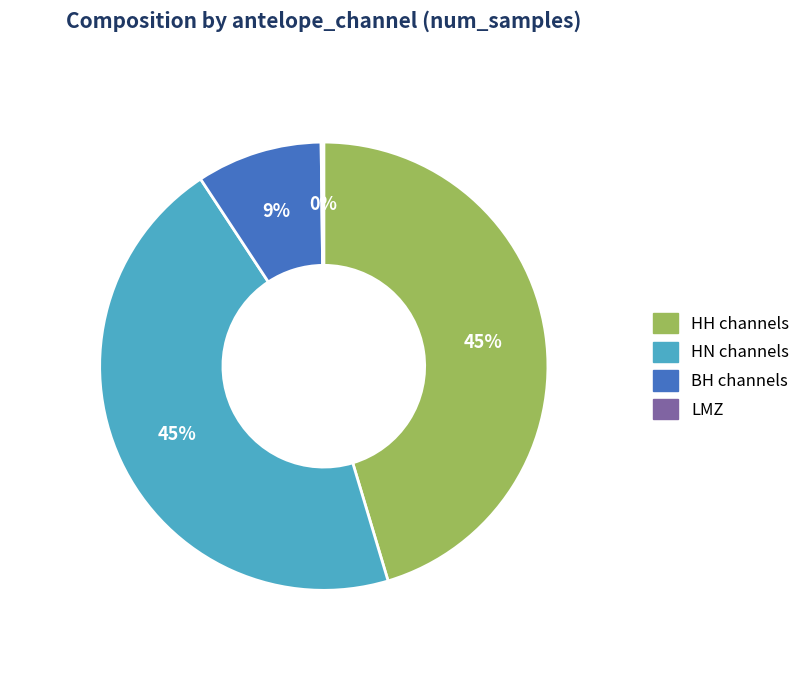

To the nearest percent, what percentage of the pie is HN channels?

45%